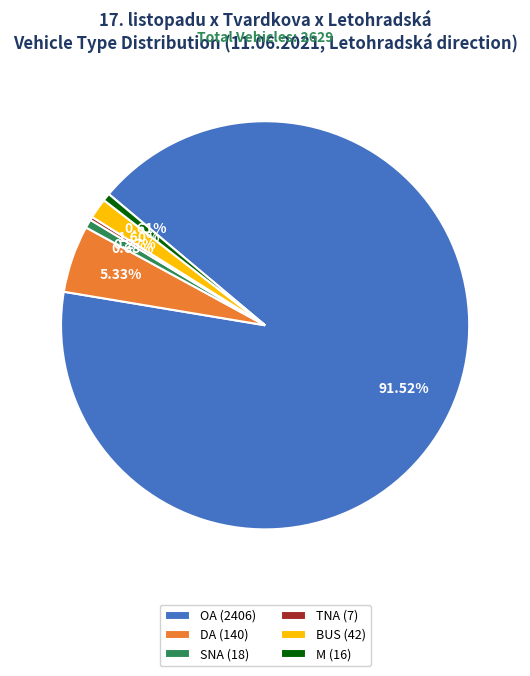

What is the ratio of the value at OA (2406) to the value at DA (140)?

17.2